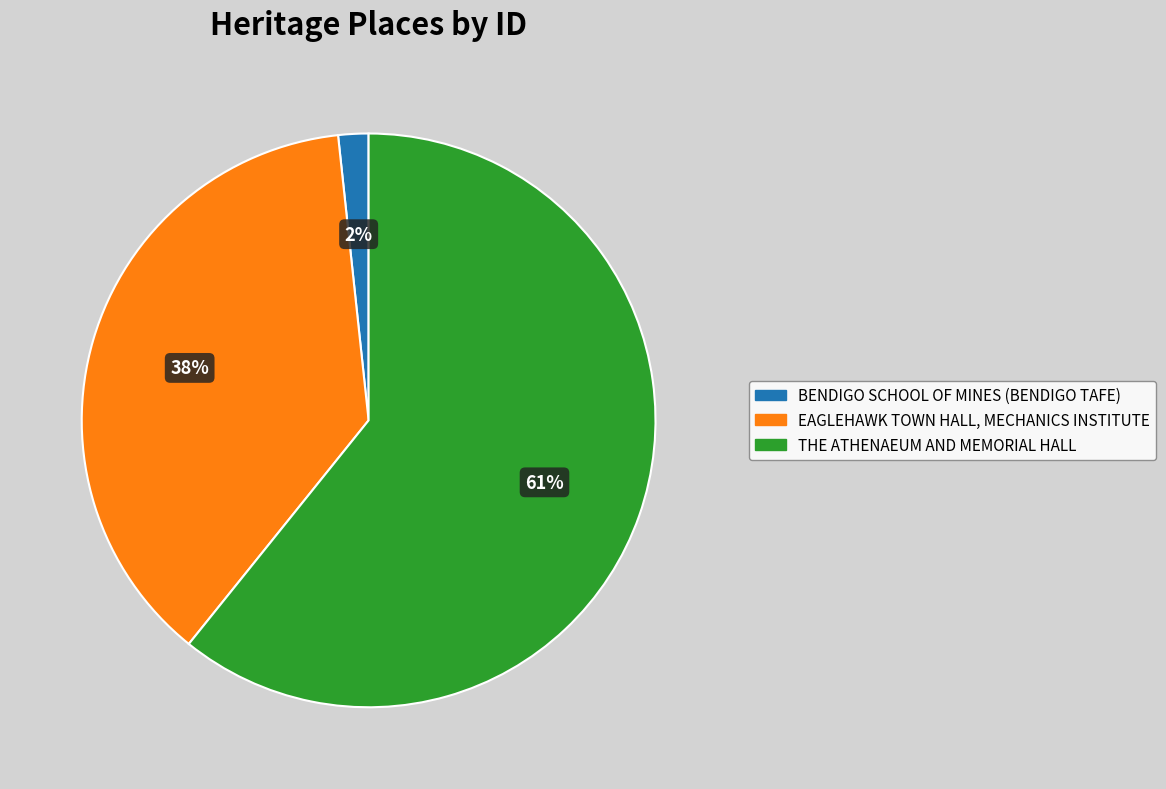

Count the number of slices in the pie.

3